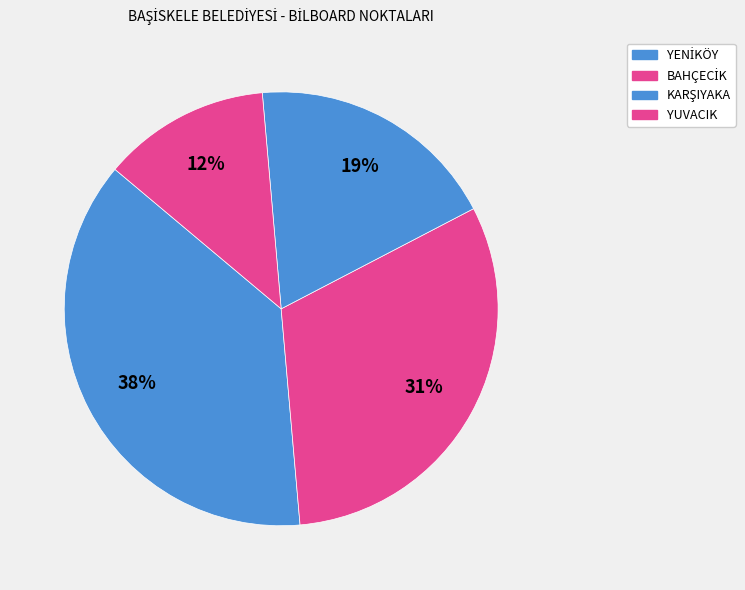

How many slices are in this pie chart?

4